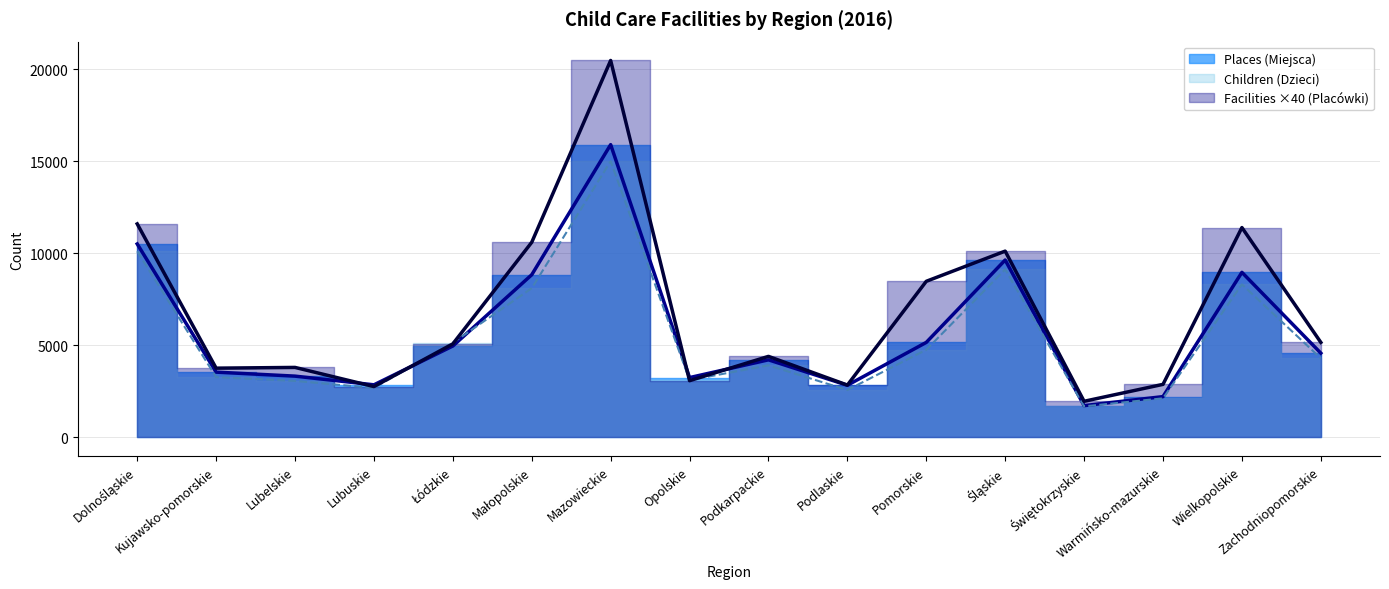

What is the label of the 6th point from the left?

Małopolskie